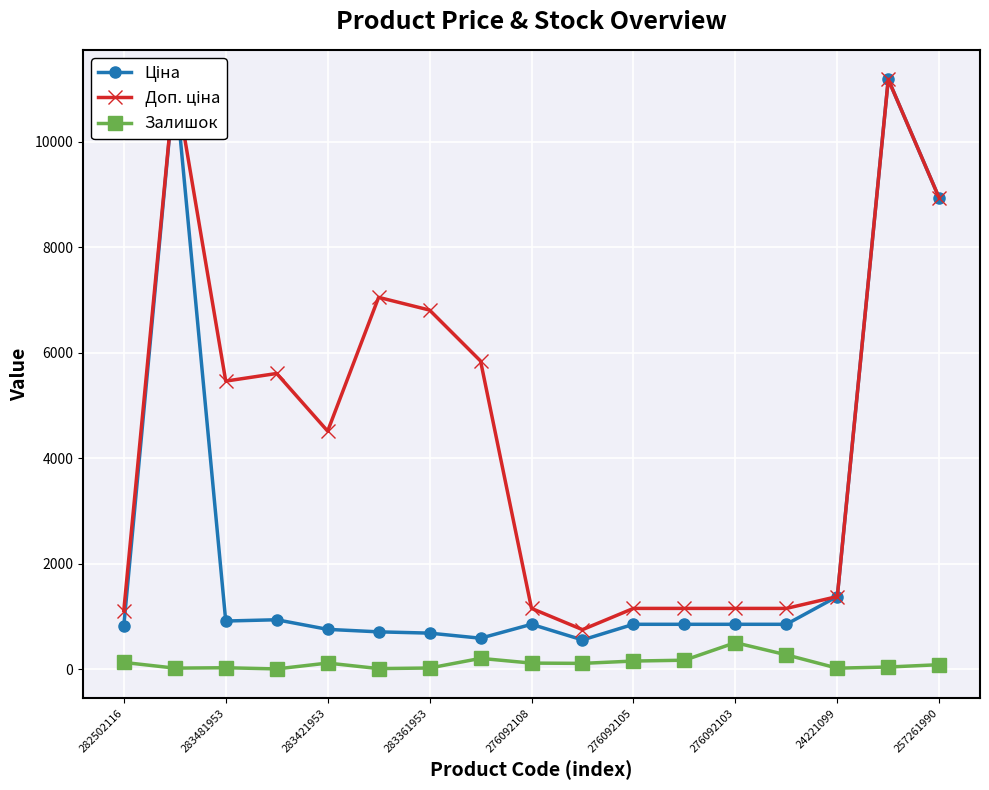

Rank the series by their maximum value, from lowest to highest.

Залишок, Ціна, Доп. ціна